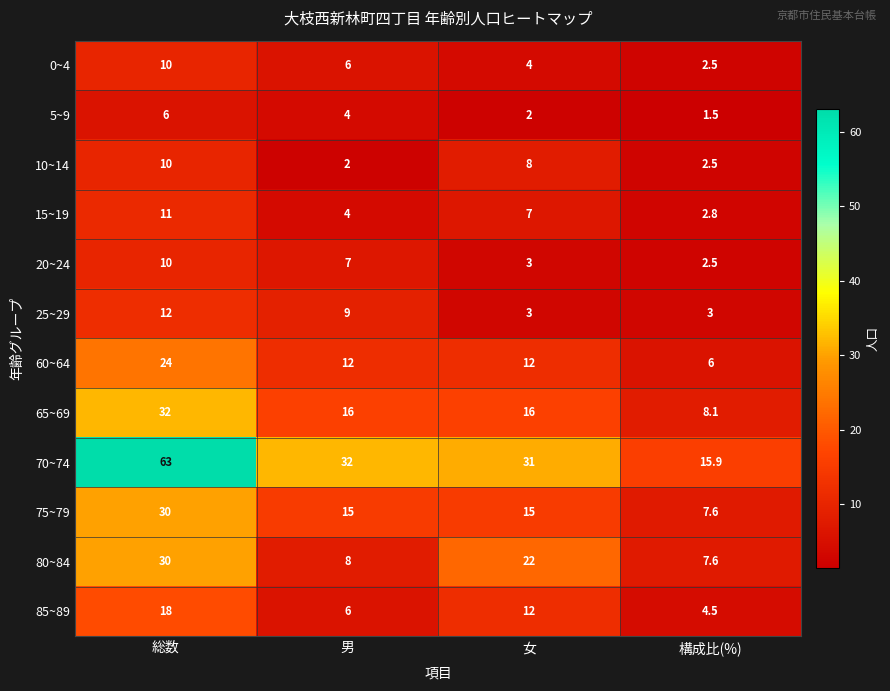

Count the 0~4 values in the range 4 to 10.

3